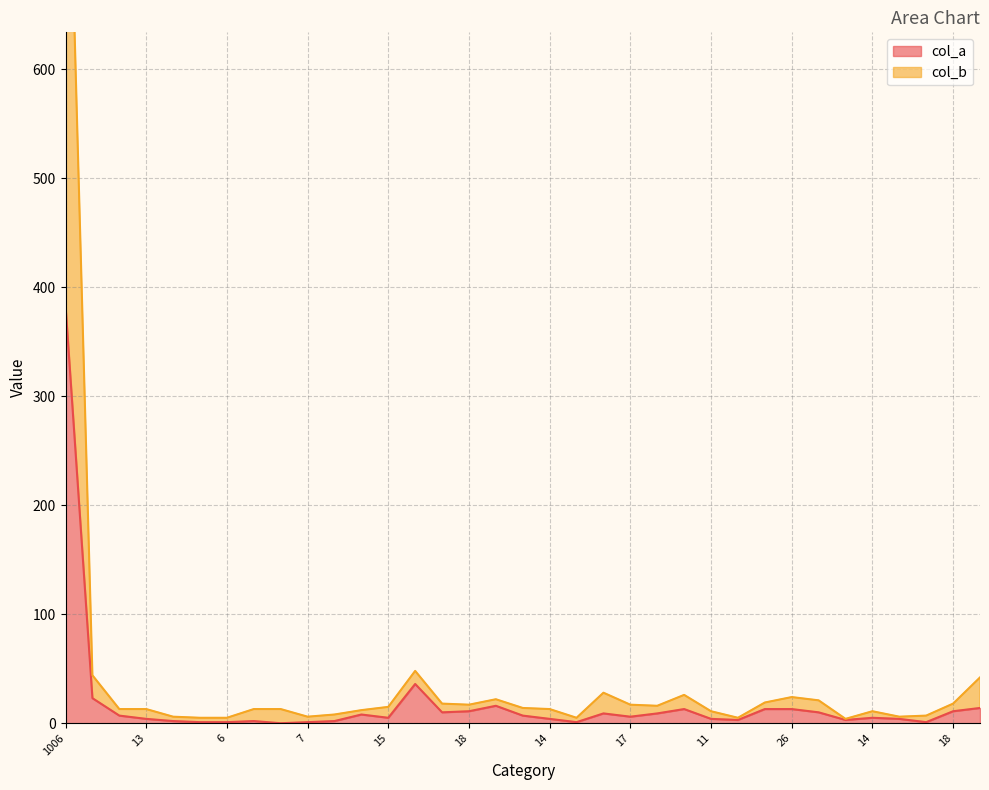

True or false: col_b and col_a cross at least once.

False